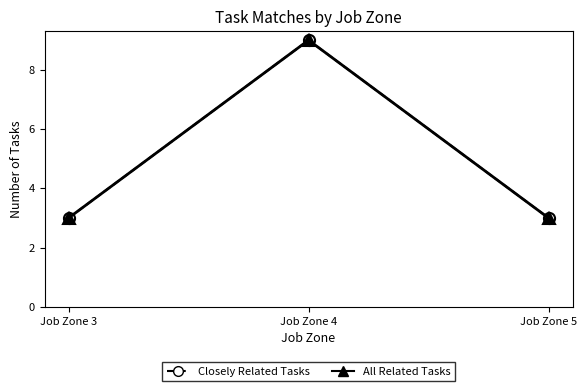

Which series changed the most between Job Zone 3 and Job Zone 5?

Closely Related Tasks